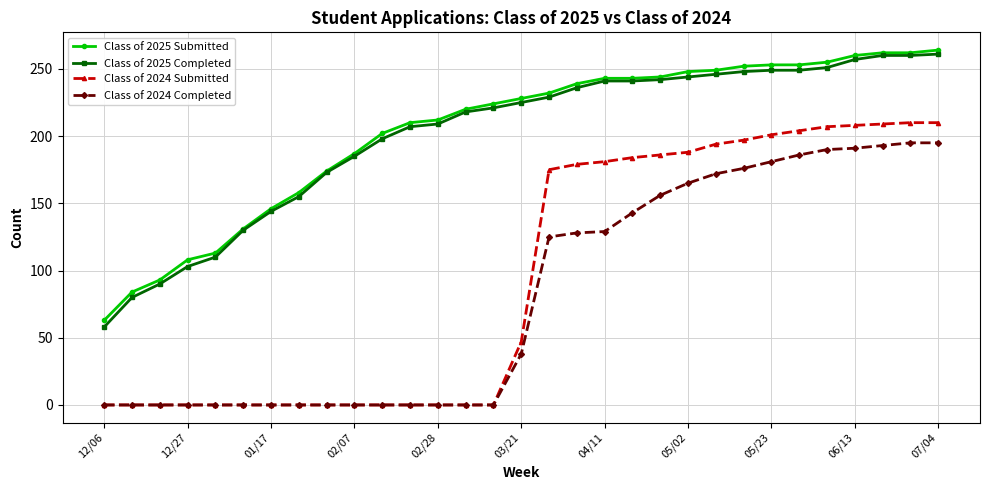

What is the greatest value displayed?

264